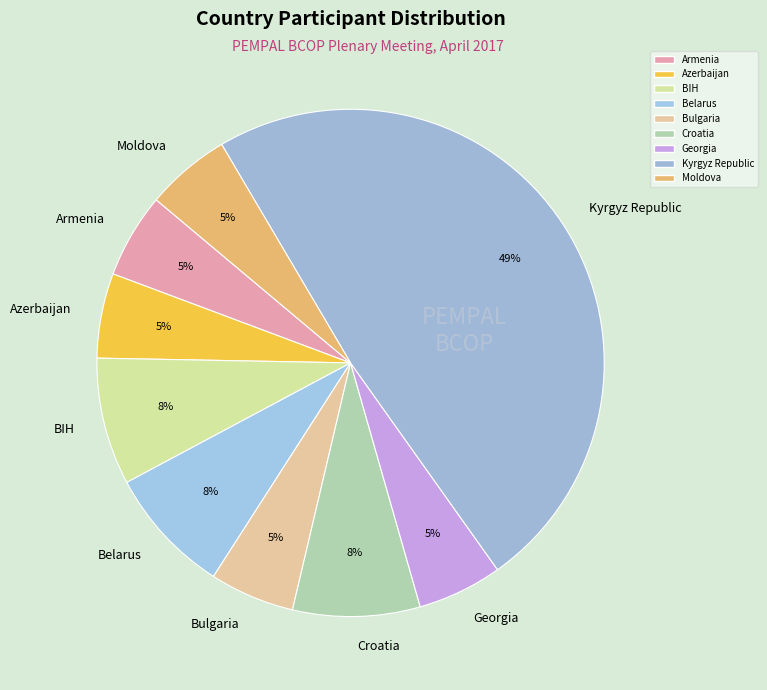

To the nearest percent, what is the average slice percentage?

11%